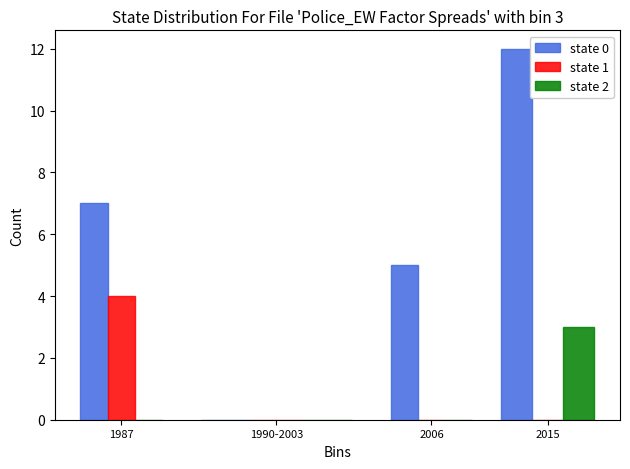

What is the total value across all series at 2015?

15